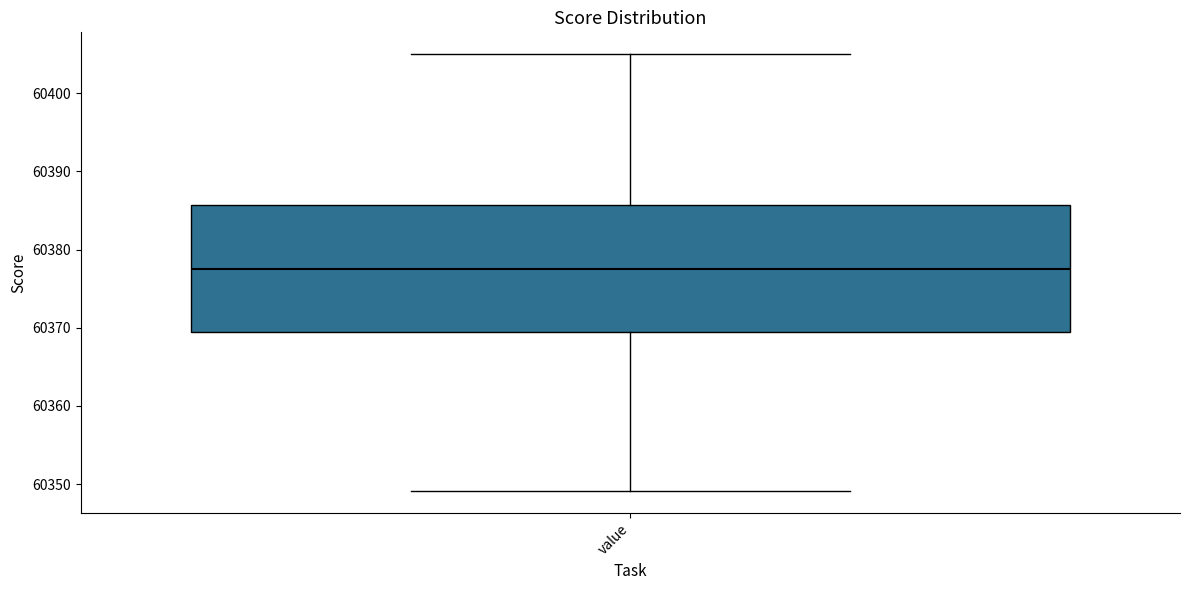

Where does the upper whisker of the box for value end on the y-axis? The values are not printed on the chart, so give them approximately, as read against the axis.

60405